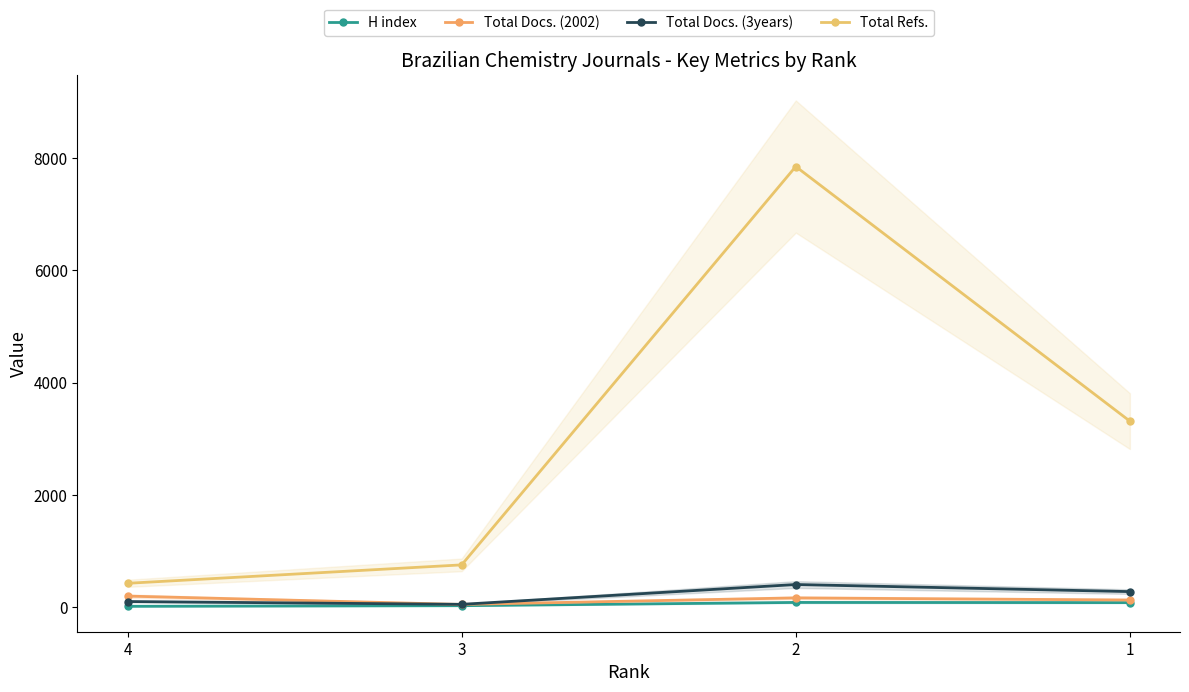

How many intersections are there between Total Docs. (3years) and Total Docs. (2002)?

1